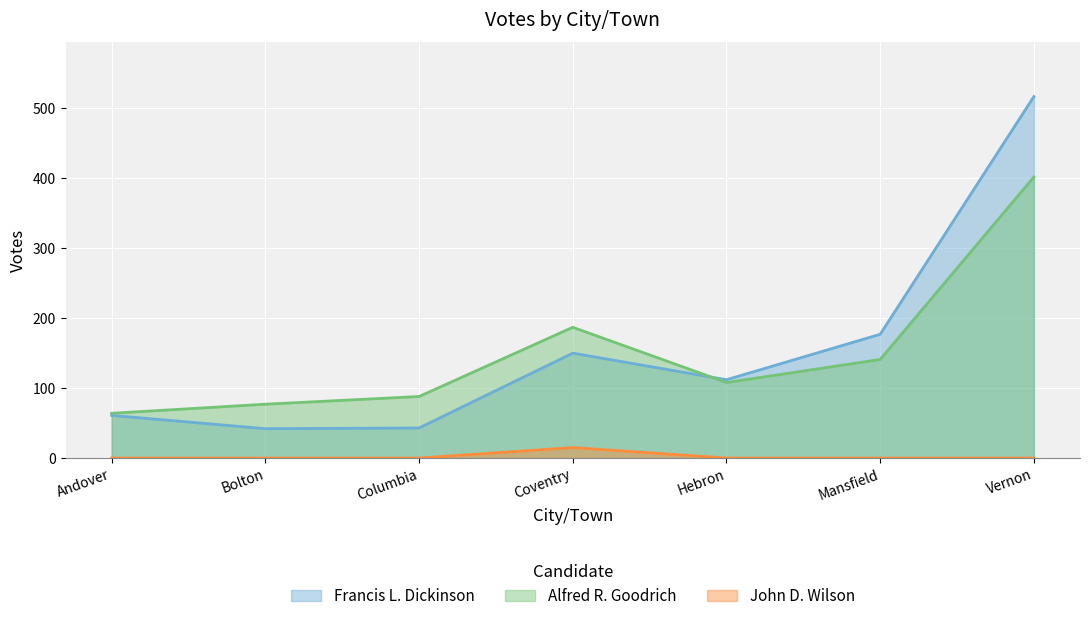

What is the difference between the Francis L. Dickinson values at Vernon and Hebron?

405